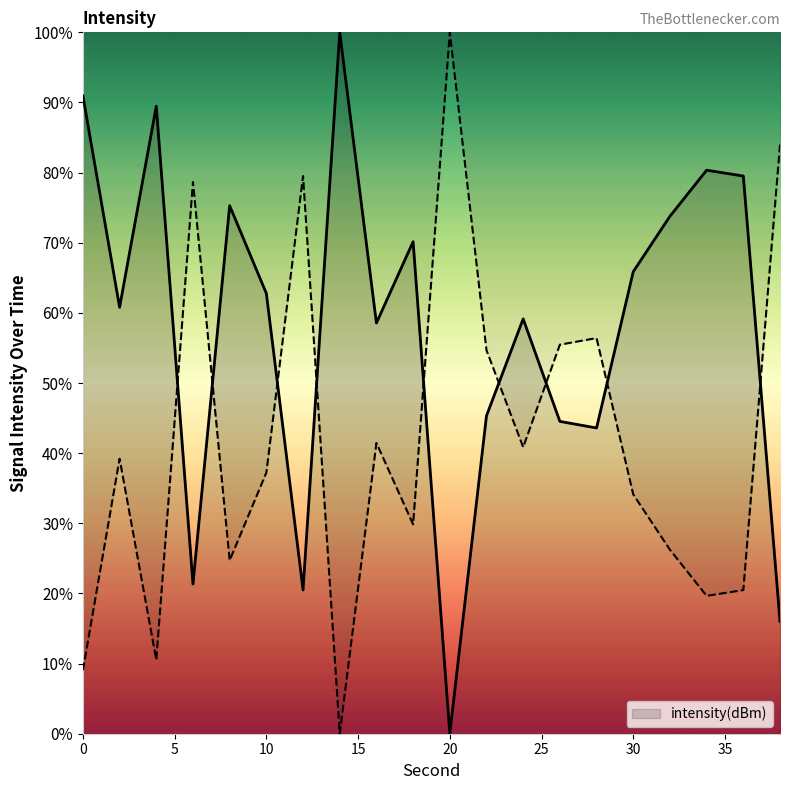

The value at 4 is 24.7. True or false?

False